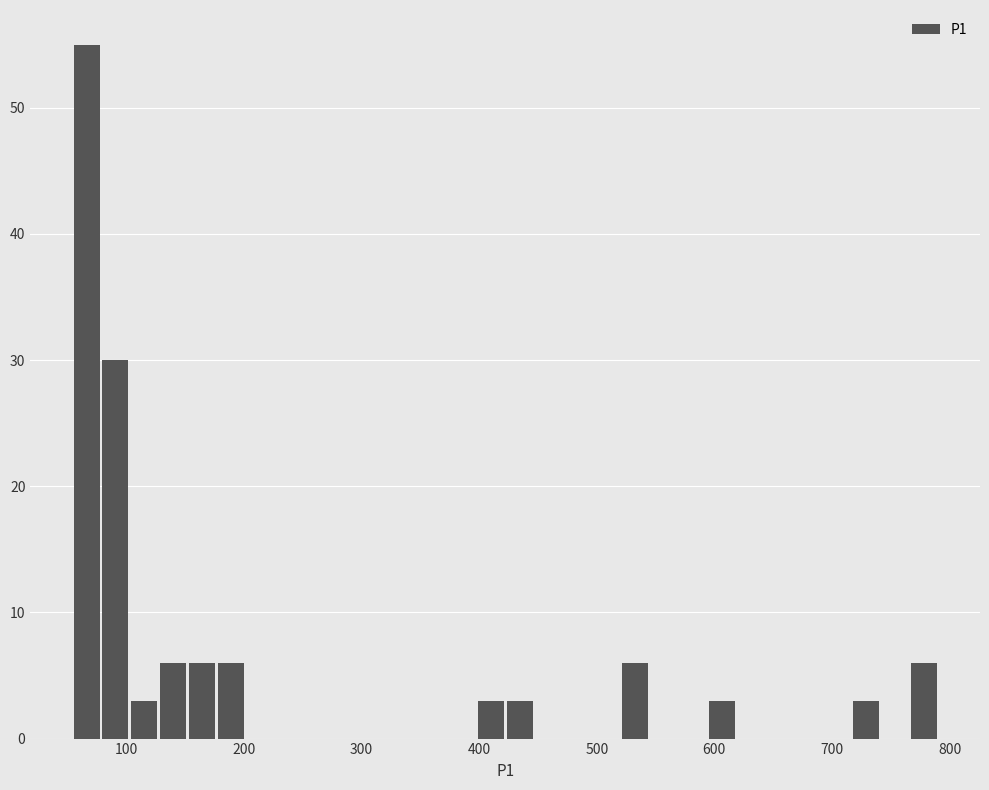

Read against the x-axis, roughly where is the centre of the tallest bar?

70